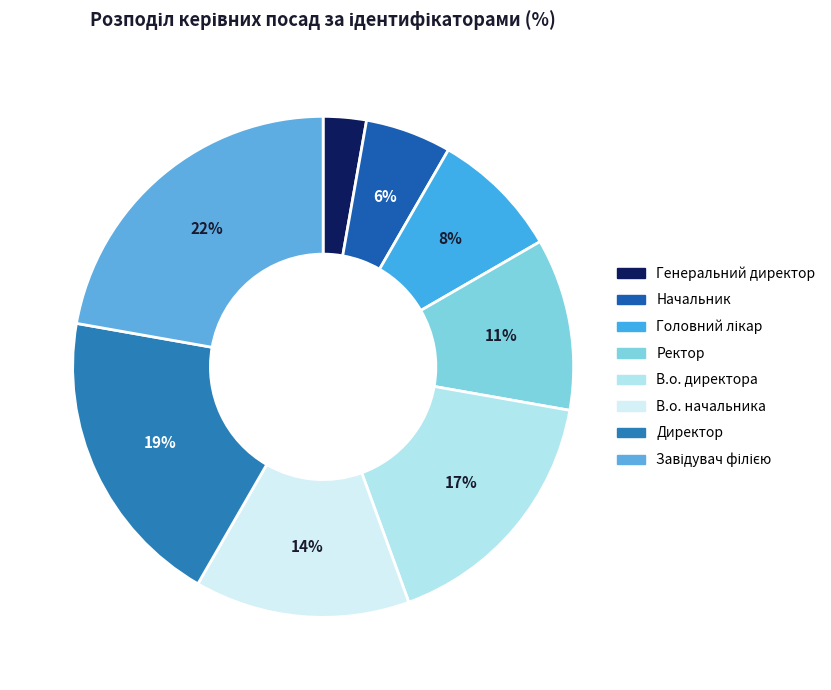

To the nearest percent, what is the average slice percentage?

12%